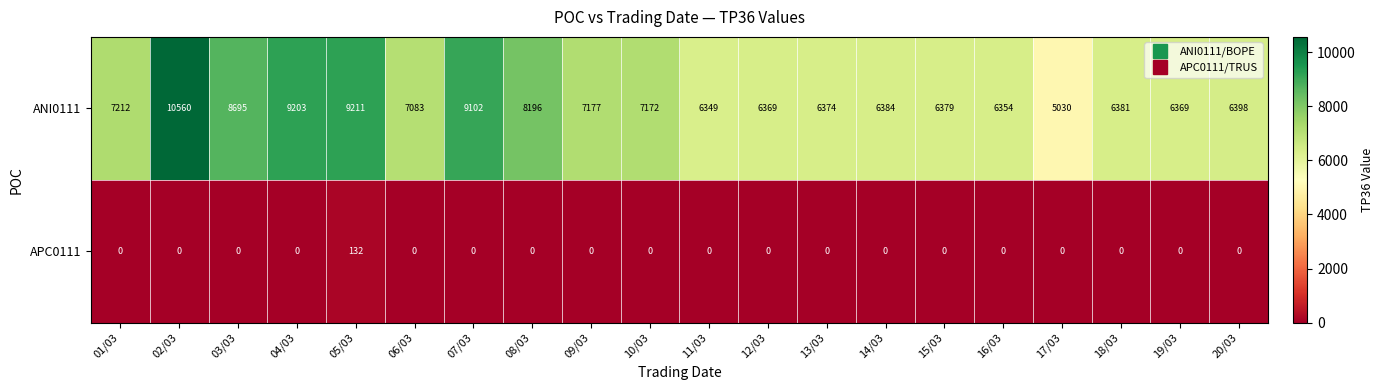

At which label is ANI0111 closest to 7795?

08/03